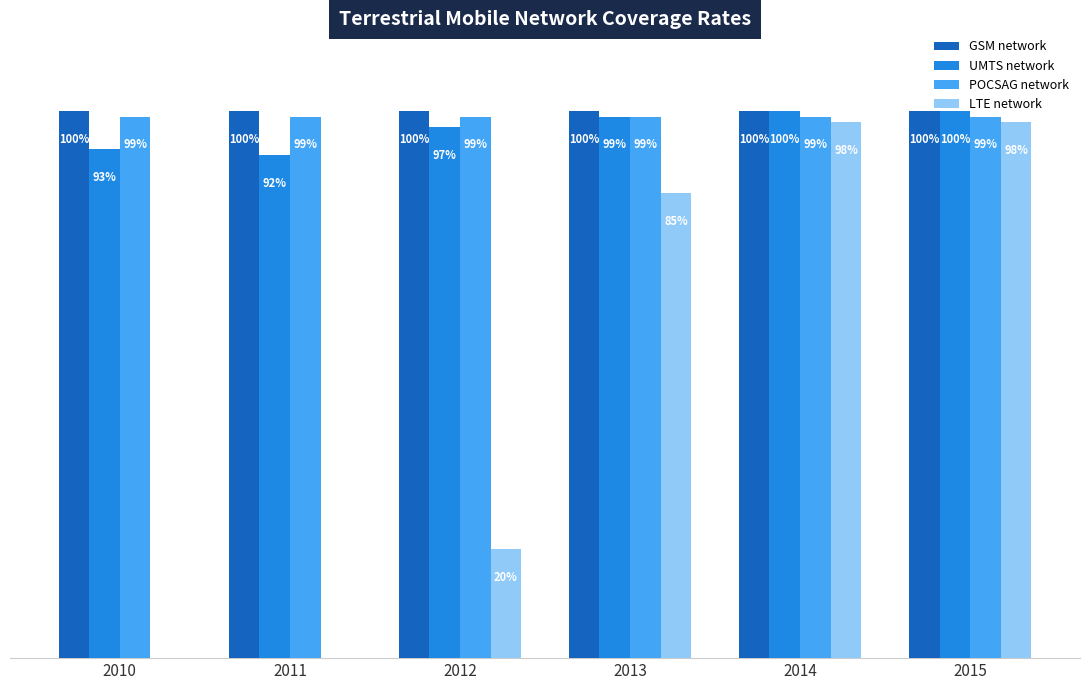

Between 2011 and 2014, which series saw the biggest shift?

LTE network